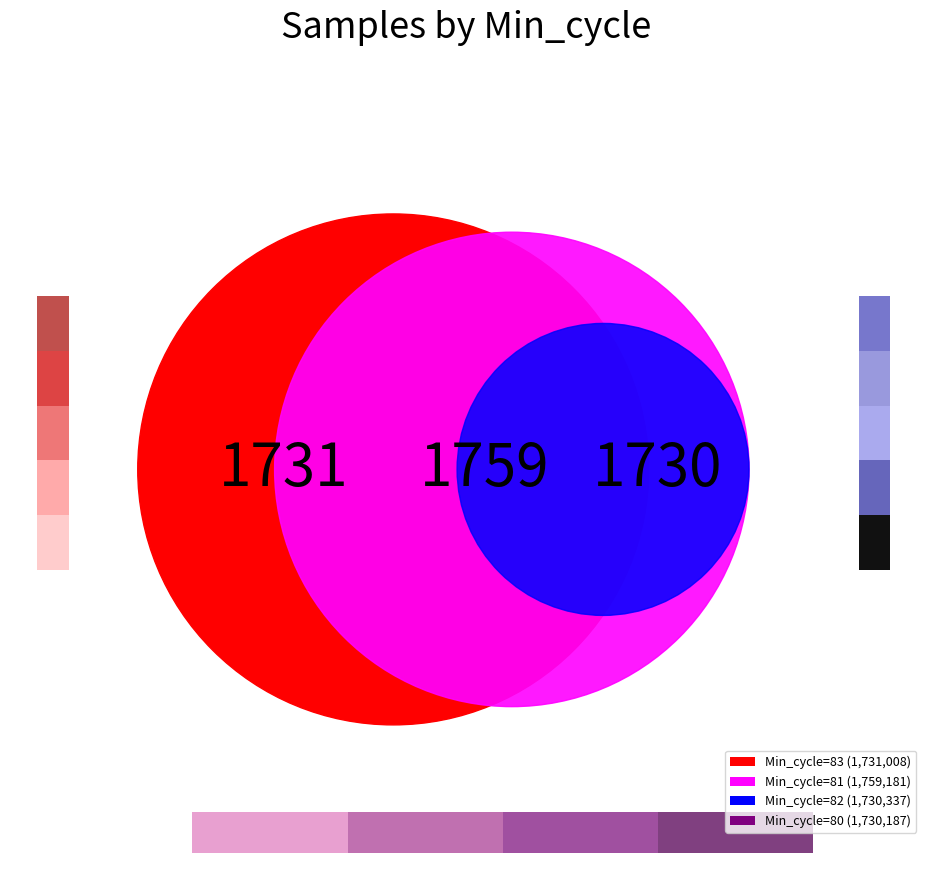

The Min_cycle_80 slice represents 40% of the pie. True or false?

False